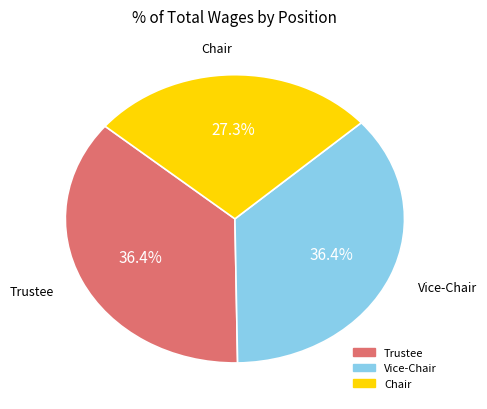

What percentage is the Trustee slice, to the nearest percent?

36%